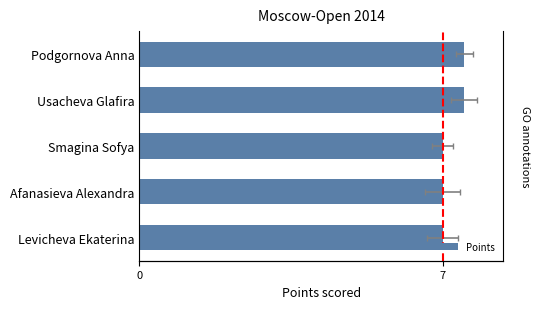

Are the bars horizontal?

Yes